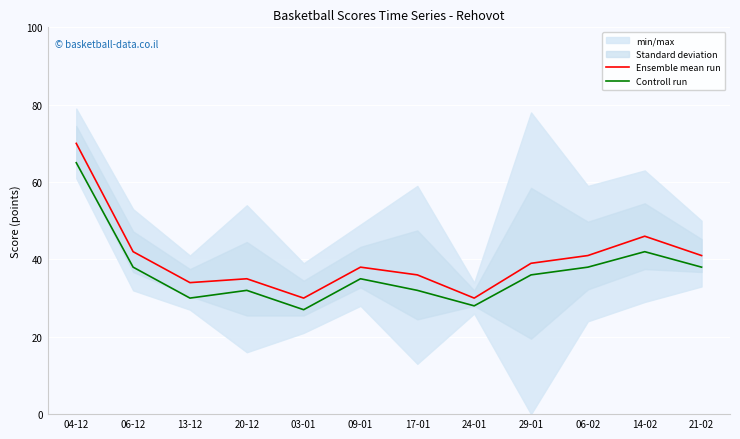

How many interior local valleys does the Controll run series have?

3